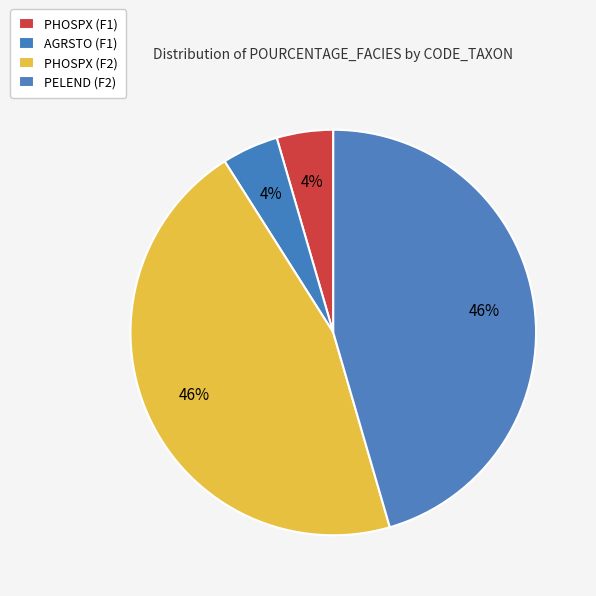

What is the largest slice in the pie chart?

PHOSPX (F2)